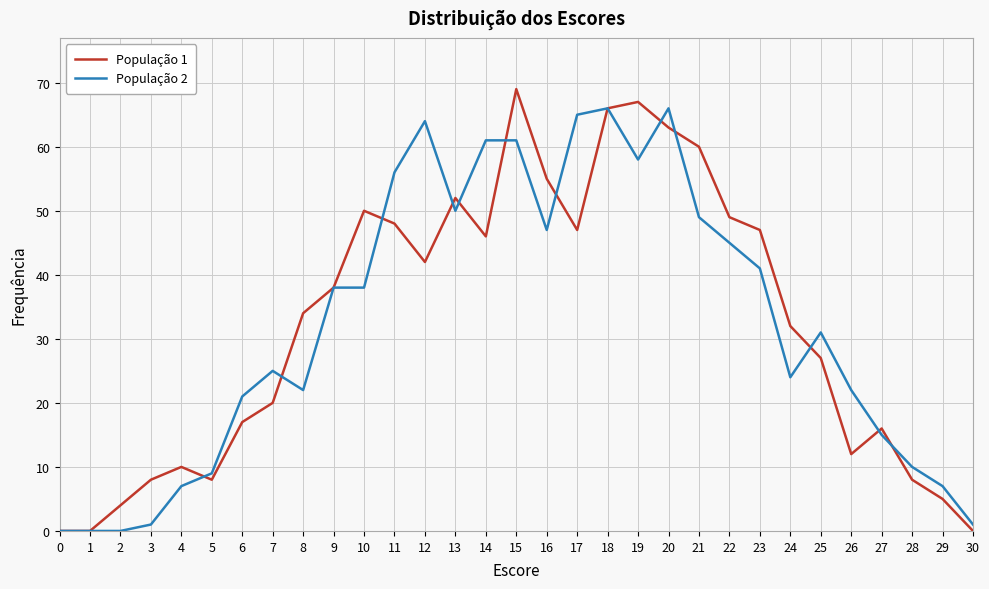

What is the average value of the População 2 series?

32